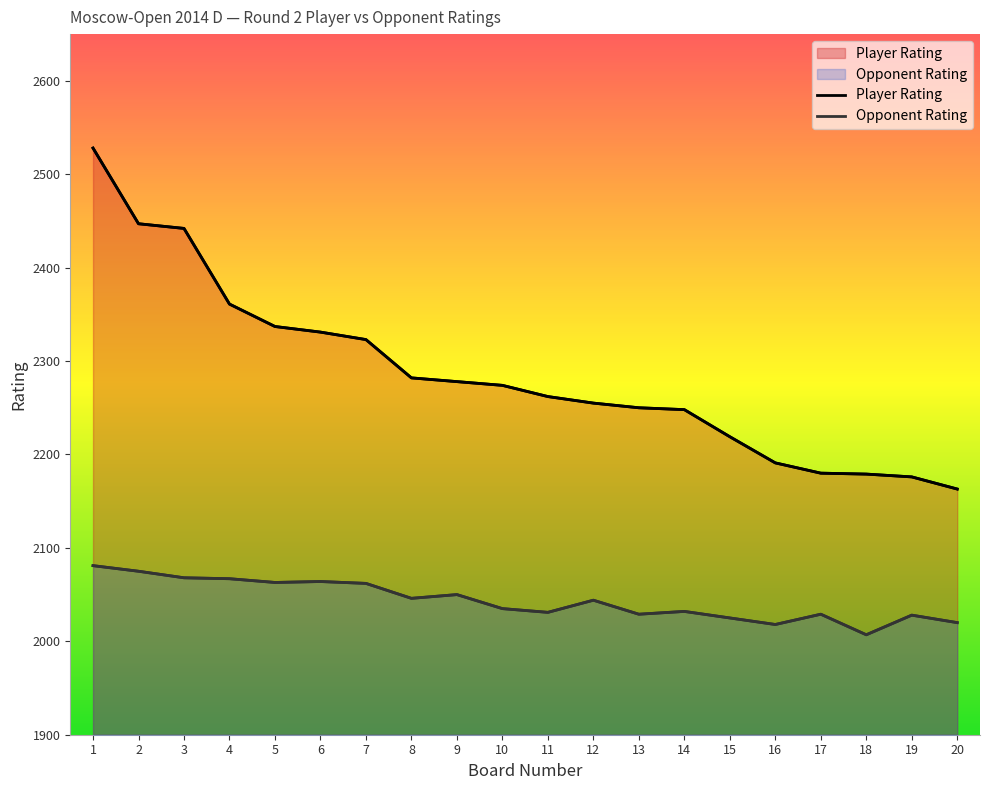

Reading left to right, list all the values displayed in this chart.

Player Rating: 2528	2447	2442	2361	2337	2331	2323	2282	2278	2274	2262	2255	2250	2248	2219	2191	2180	2179	2176	2163
Opponent Rating: 2081	2075	2068	2067	2063	2064	2062	2046	2050	2035	2031	2044	2029	2032	2025	2018	2029	2007	2028	2020